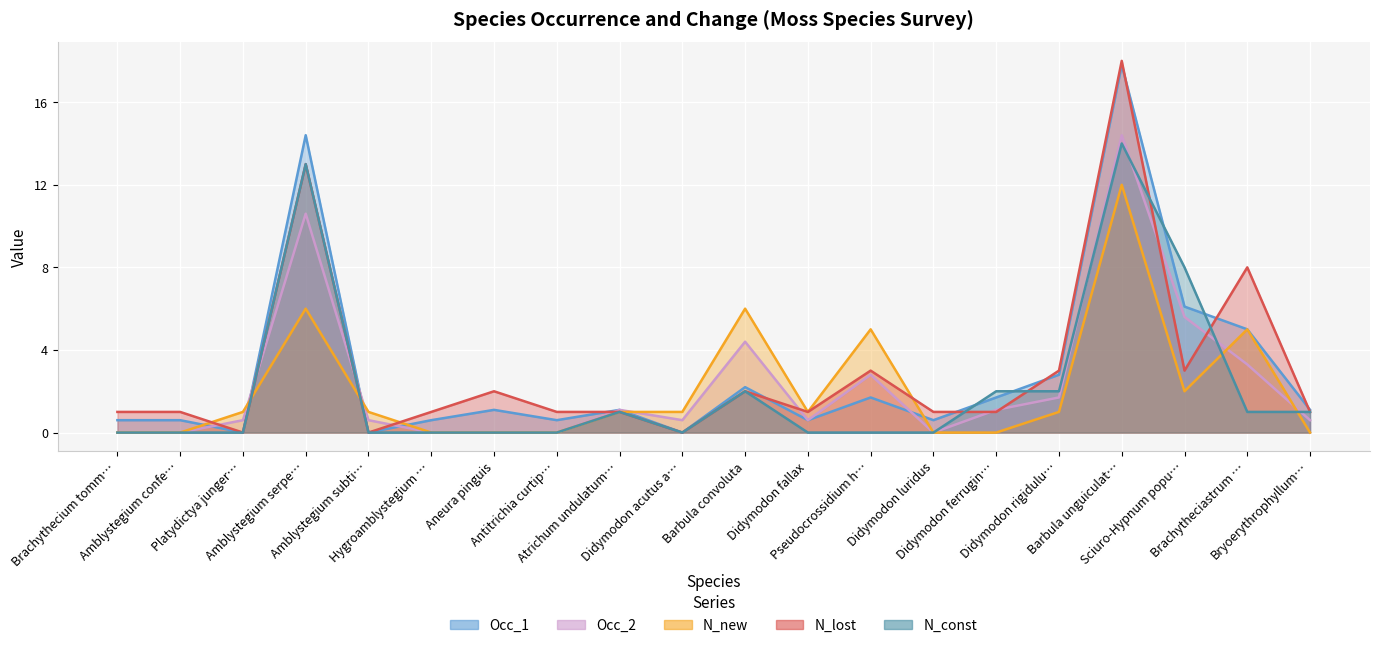

What are all the series names shown in the legend?

Occ_1, Occ_2, N_new, N_lost, N_const